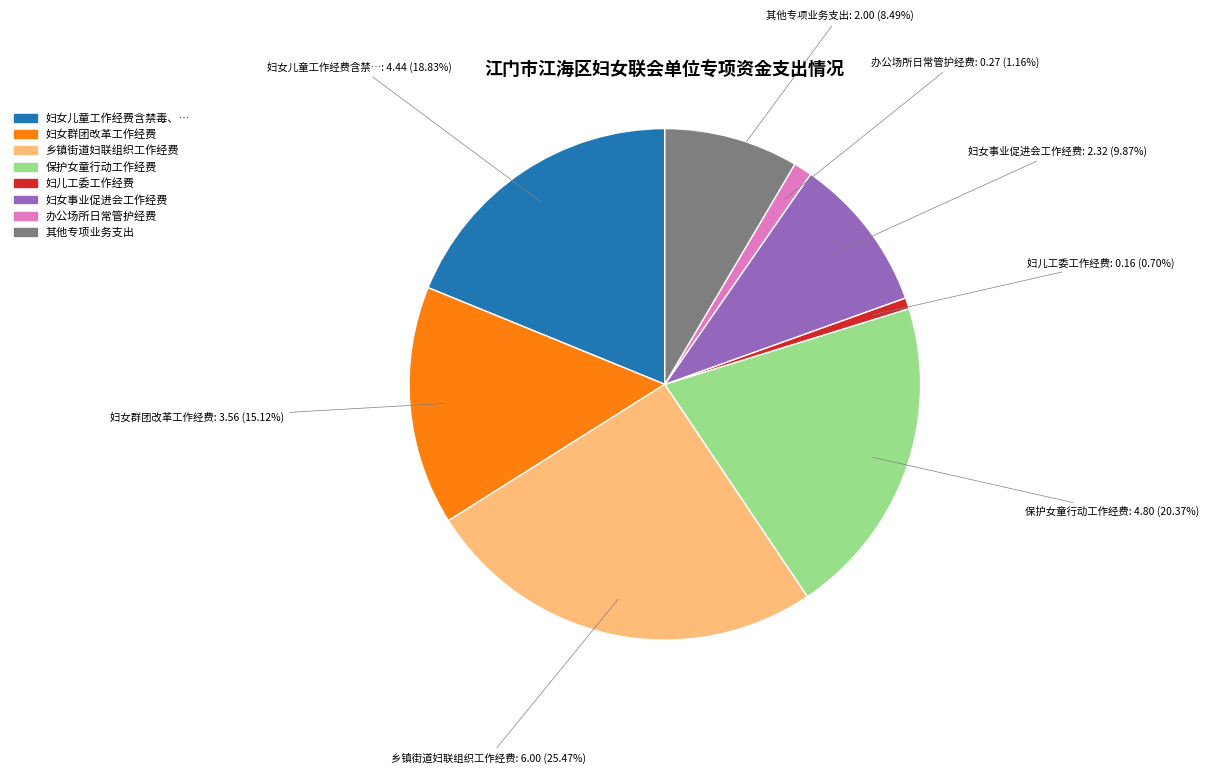

Is there a majority slice in this chart?

No